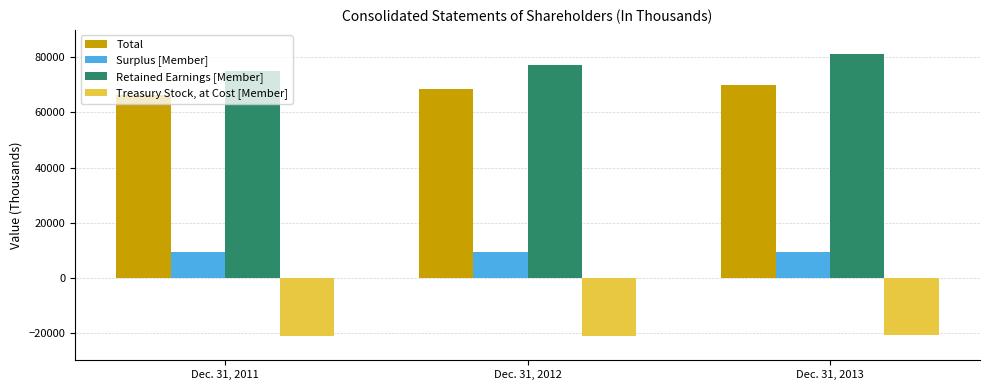

The Treasury Stock, at Cost [Member] series shows -13637 at Dec. 31, 2011. True or false?

False